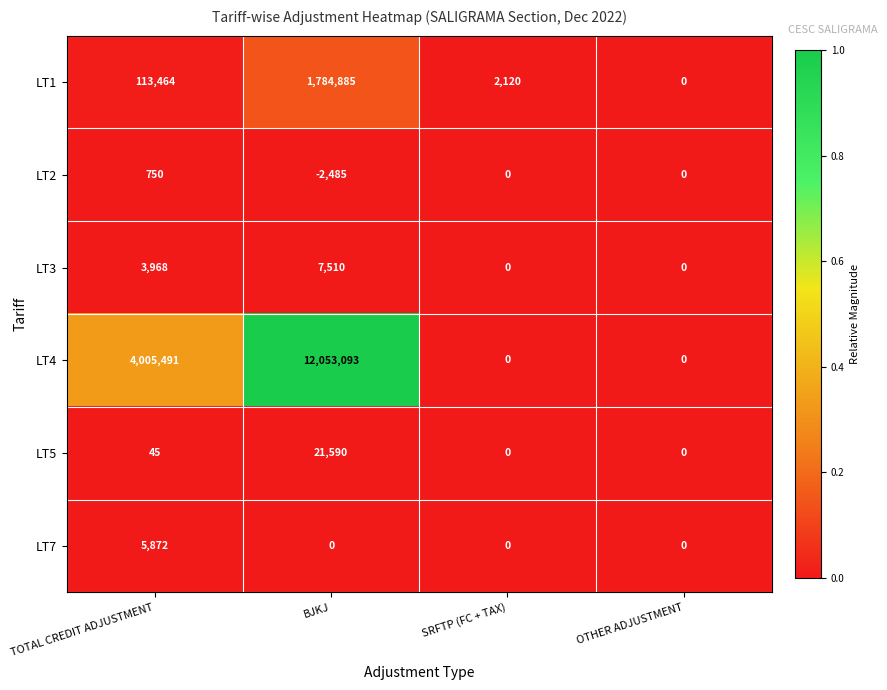

Is it true that LT3 equals 0 at SRFTP (FC + TAX)?

True